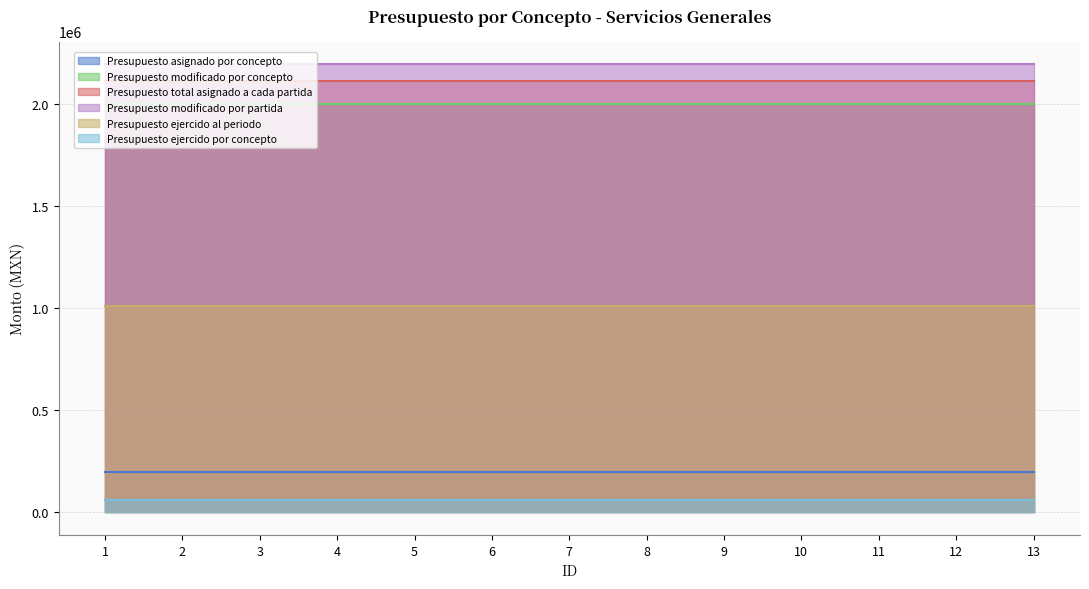

The Presupuesto asignado por concepto series shows 200000.0 at 5. True or false?

True